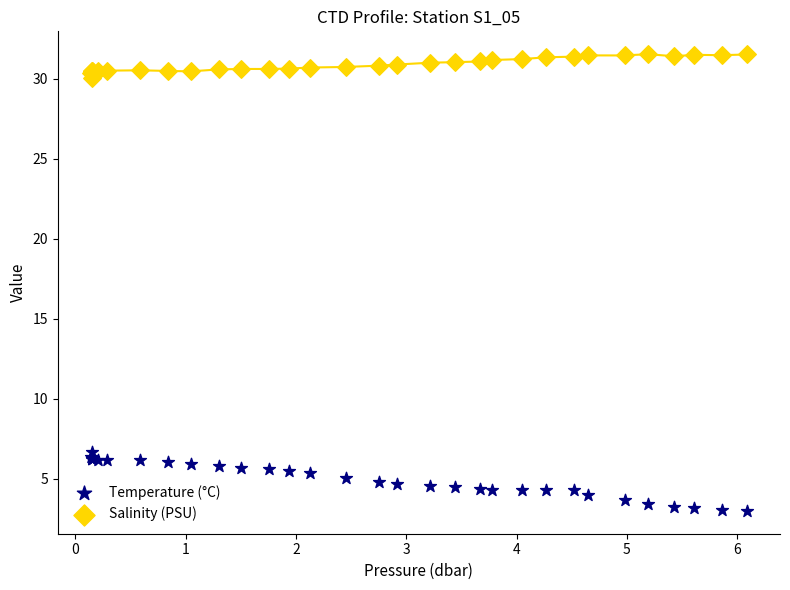

What are all the series names shown in the legend?

Temperature (°C), Salinity (PSU)